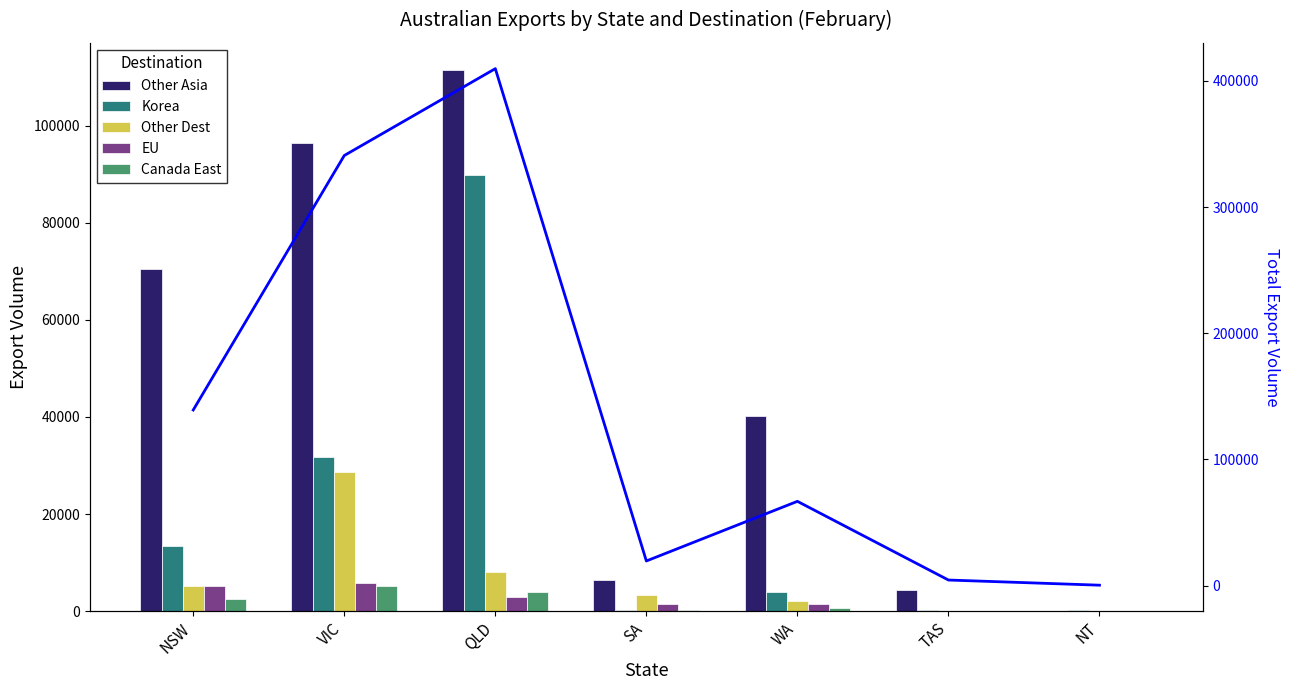

Which category has the highest value across all series?

QLD